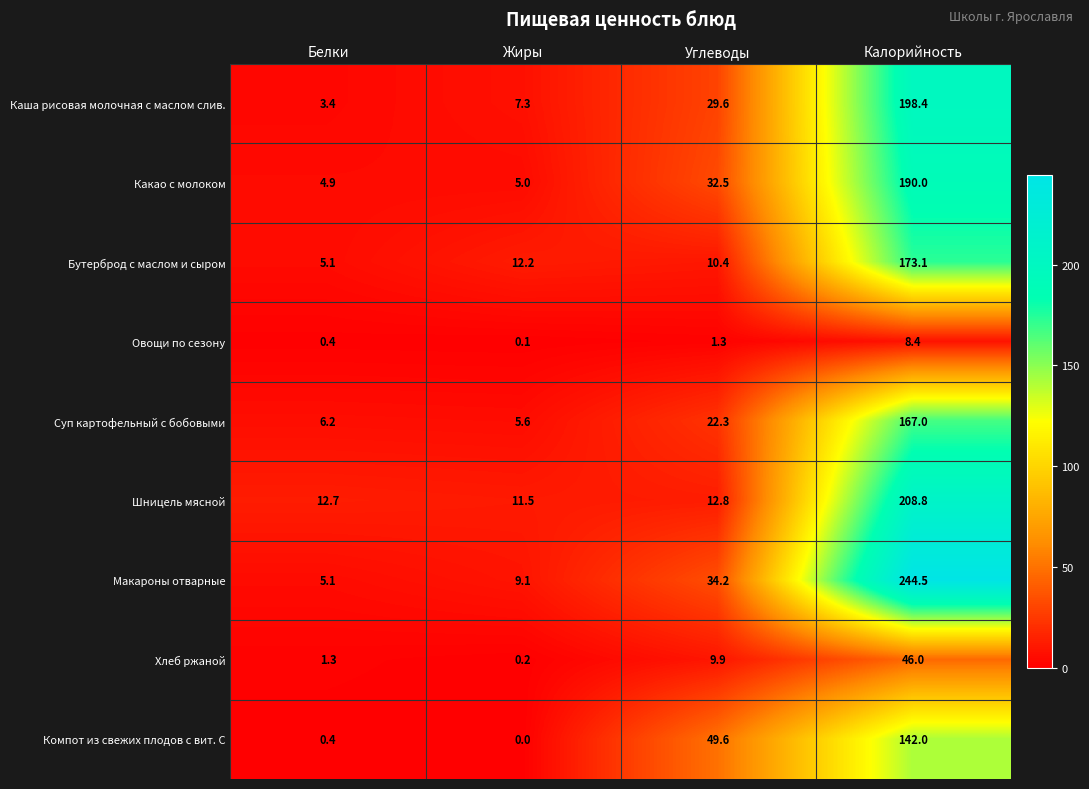

At which label is Суп картофельный с бобовыми closest to 86?

Углеводы